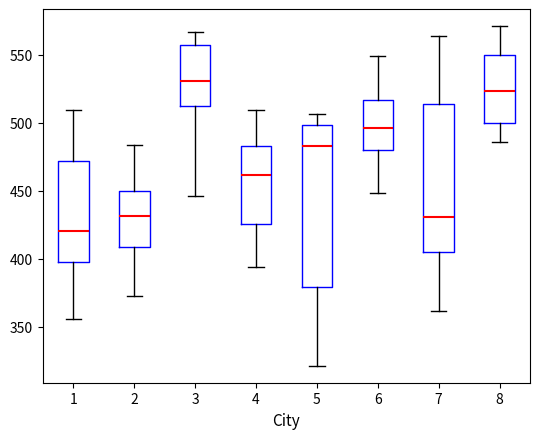

Where does the median line of the box at x = 5 sit on the y-axis? The values are not printed on the chart, so give them approximately, as read against the axis.

485